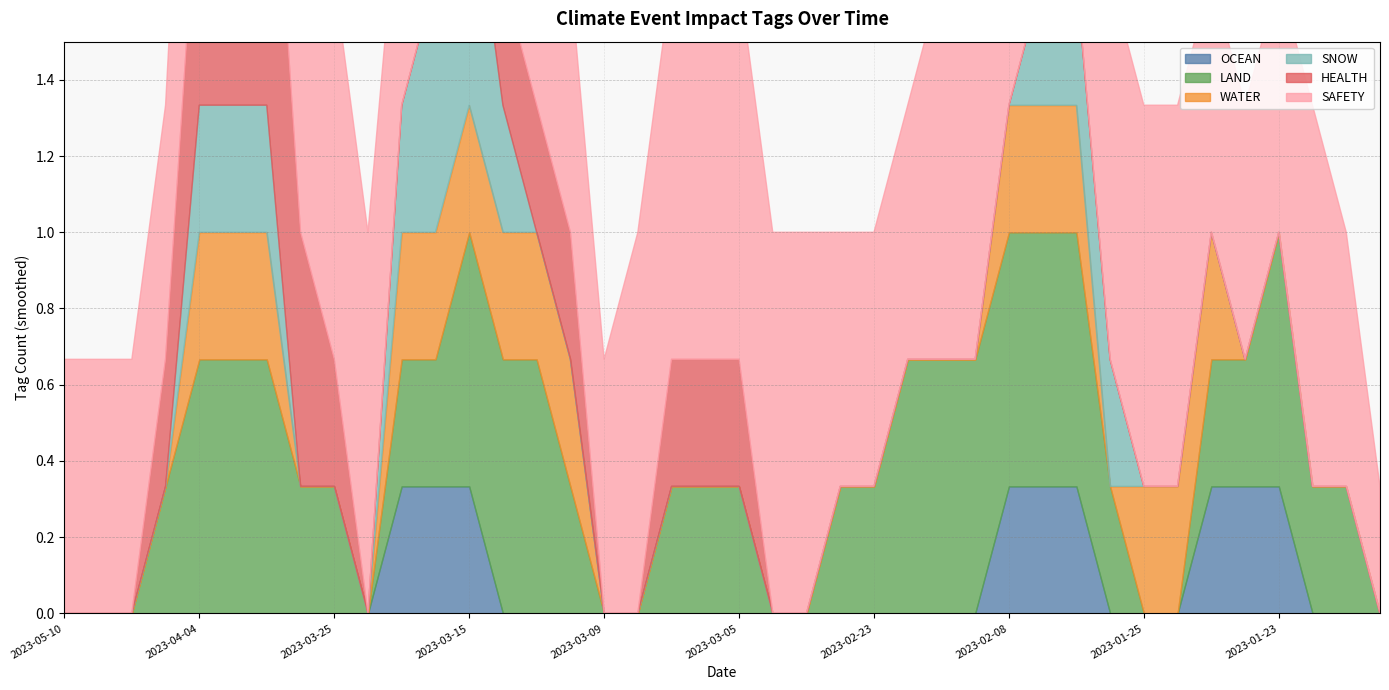

How many data points in LAND are above 0?

14